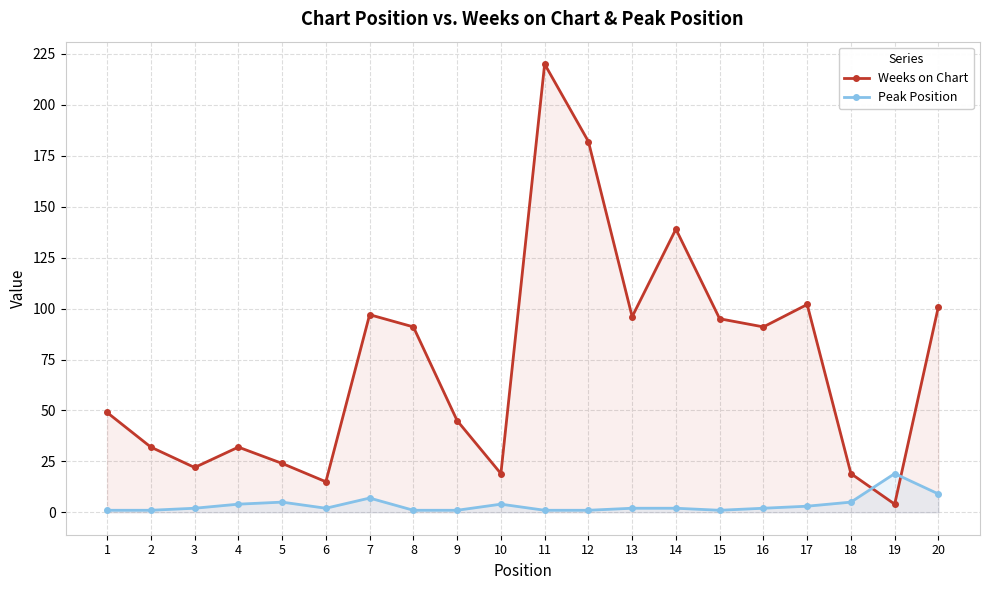

Where is Peak Position nearest to the value 10?

20